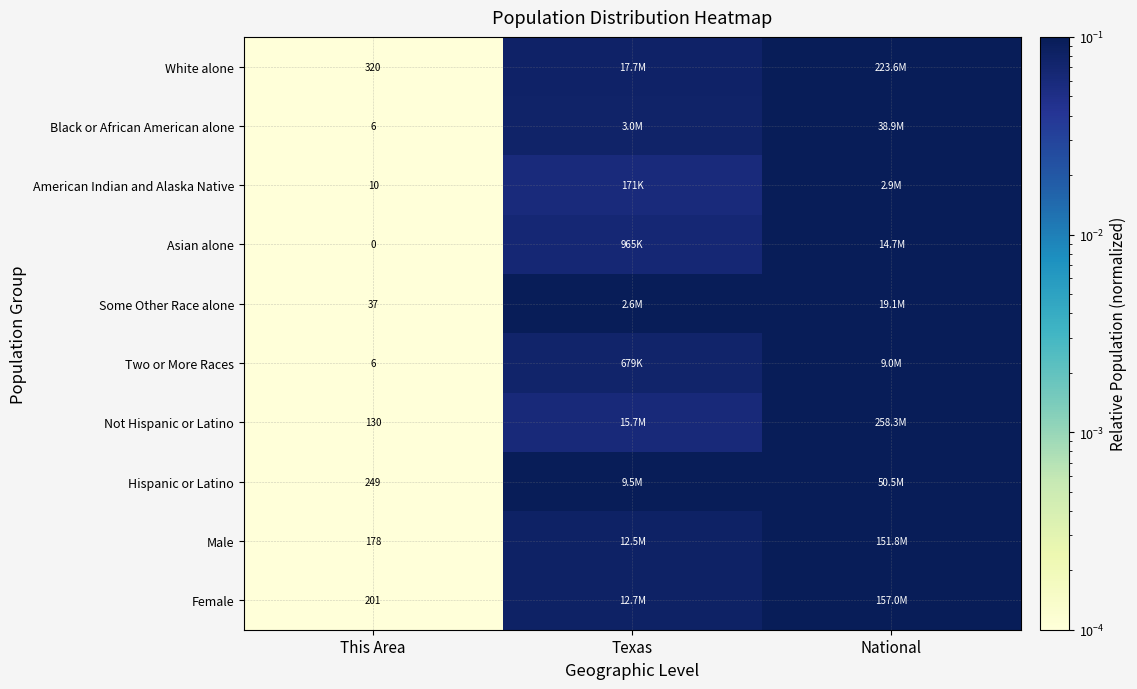

Which series has the largest range (max minus min)?

White alone